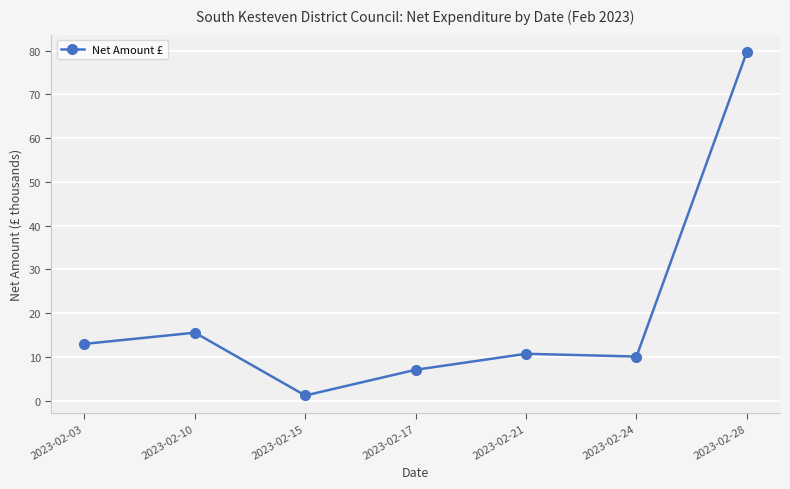

Reading left to right, what are all the values shown in this chart?

2023-02-03=13.0	2023-02-10=15.6	2023-02-15=1.2	2023-02-17=7.1	2023-02-21=10.7	2023-02-24=10.1	2023-02-28=79.7